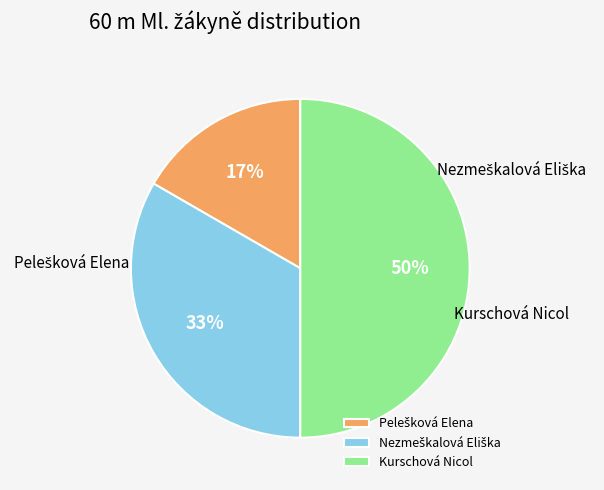

What percentage is the Nezmeškalová Eliška slice, to the nearest percent?

33%